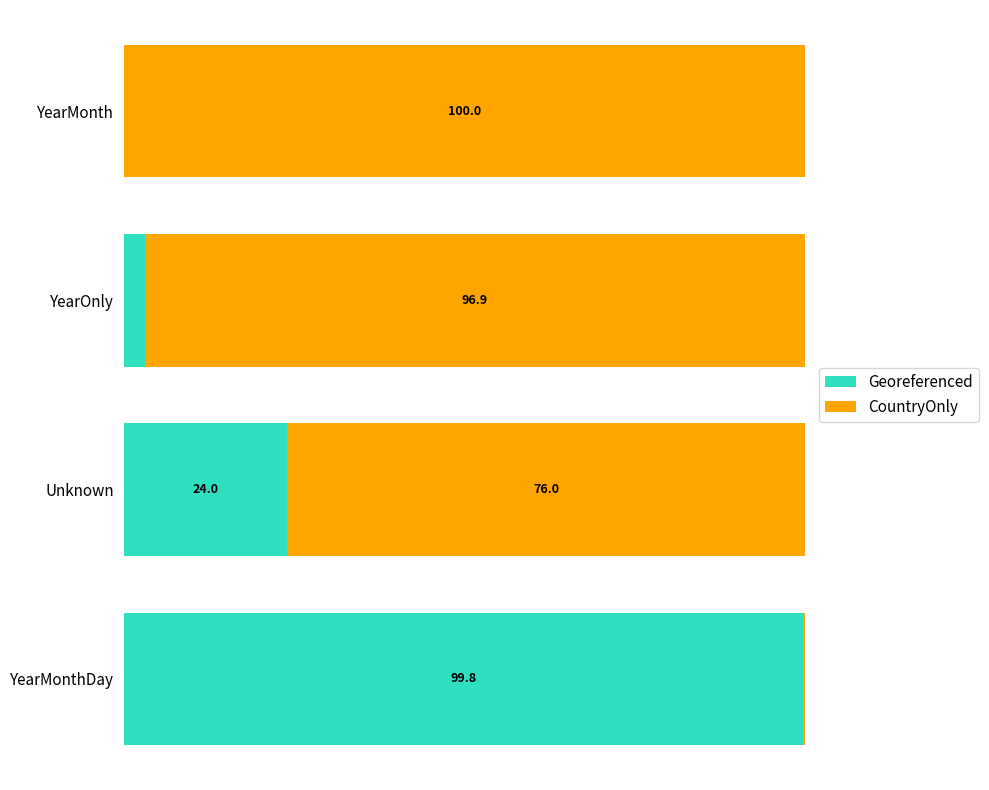

At which label is Georeferenced closest to 49?

Unknown